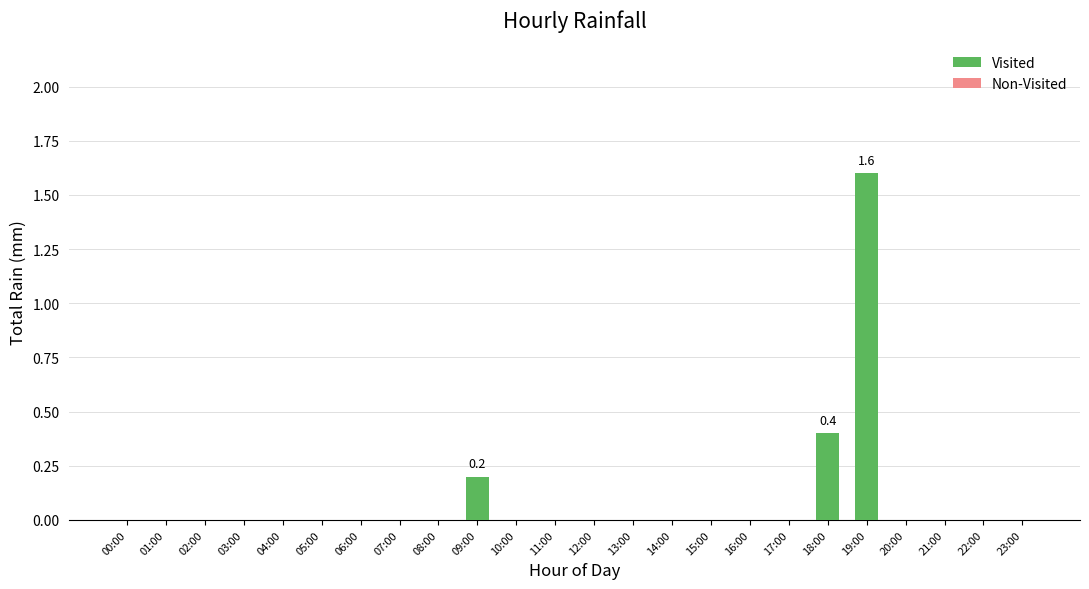

Between 10:00 and 18:00, which is larger?

18:00